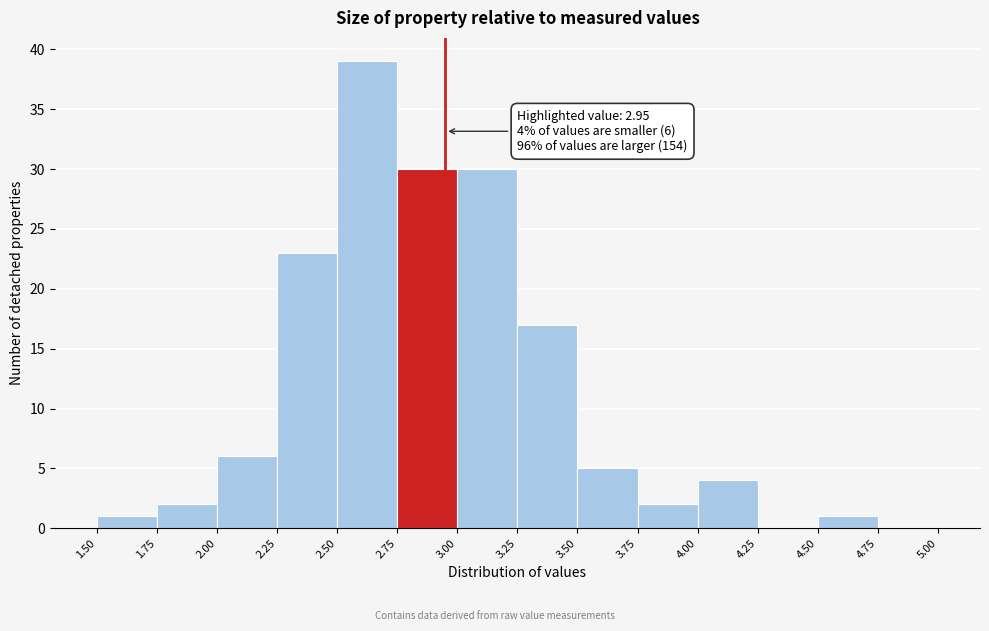

Which range on the x-axis has the tallest bar?

2.50 to 2.75